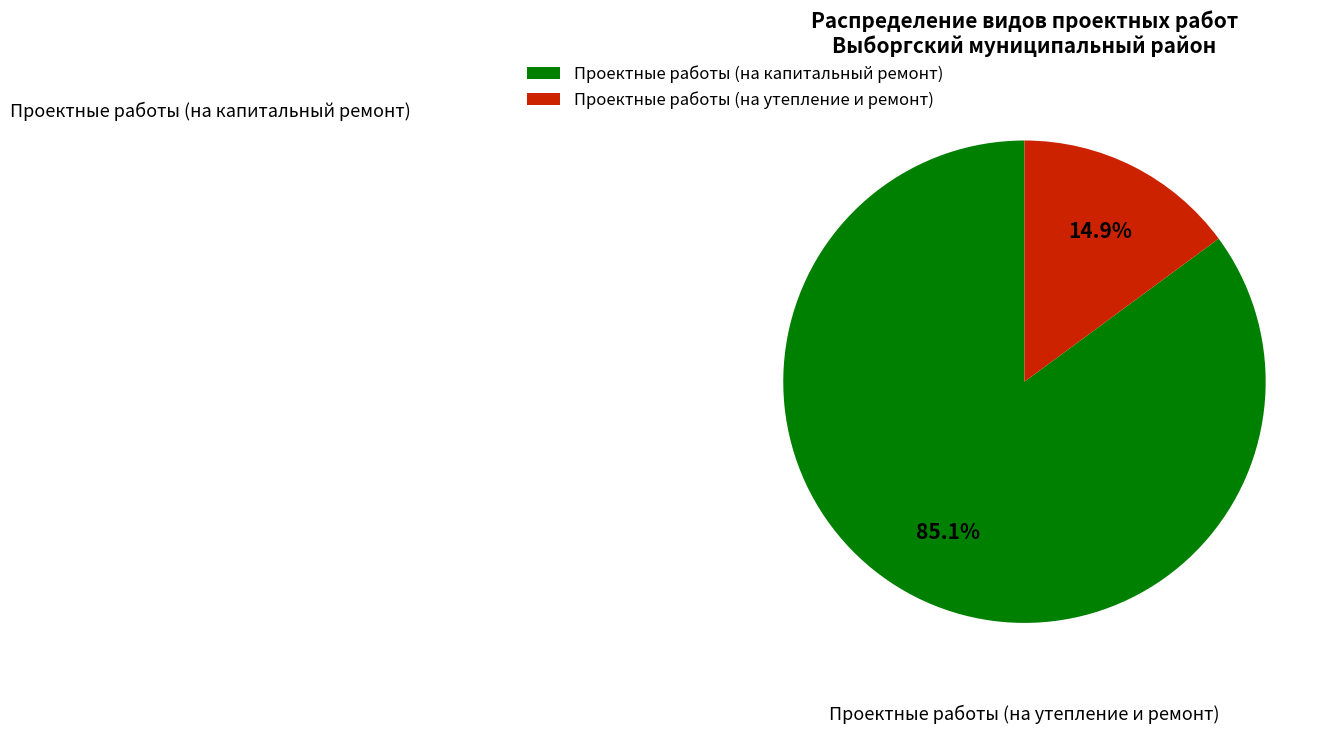

Is it true that Проектные работы (на капитальный ремонт) is 93% of the pie?

False